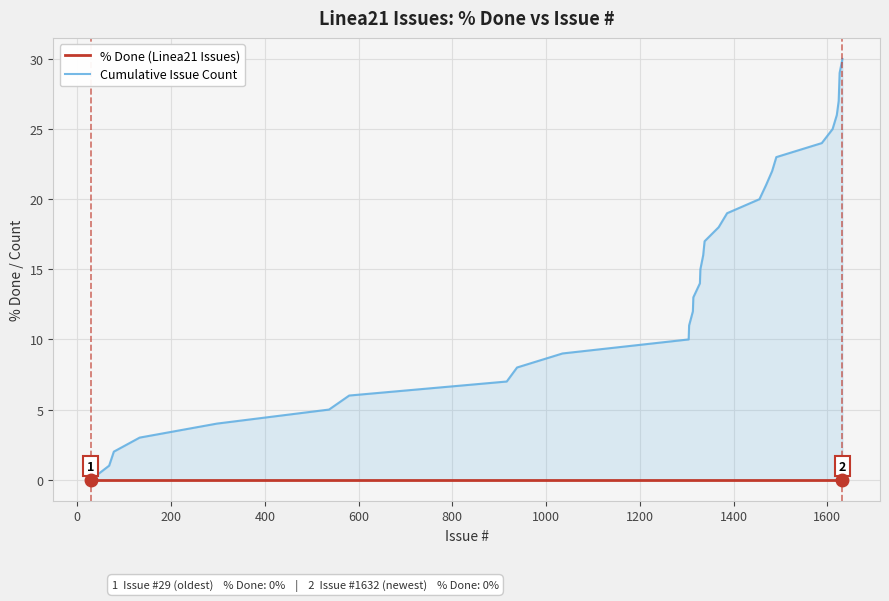

At how many categories does at least one series exceed 9?

21